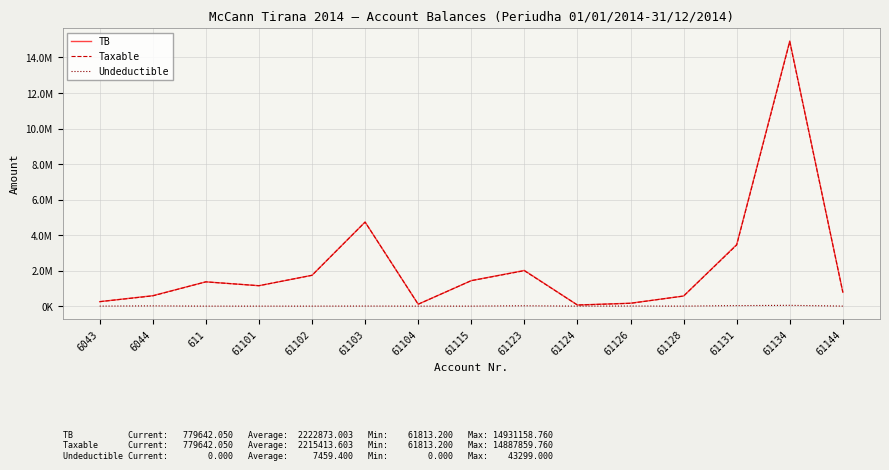

Which series has the largest total across all categories?

TB